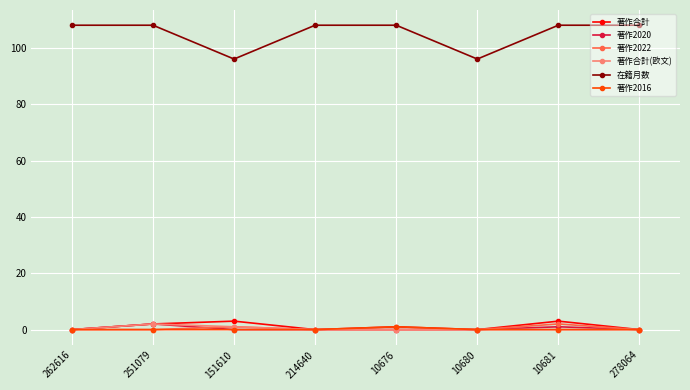

What is the label of the 2nd point from the right?

10681